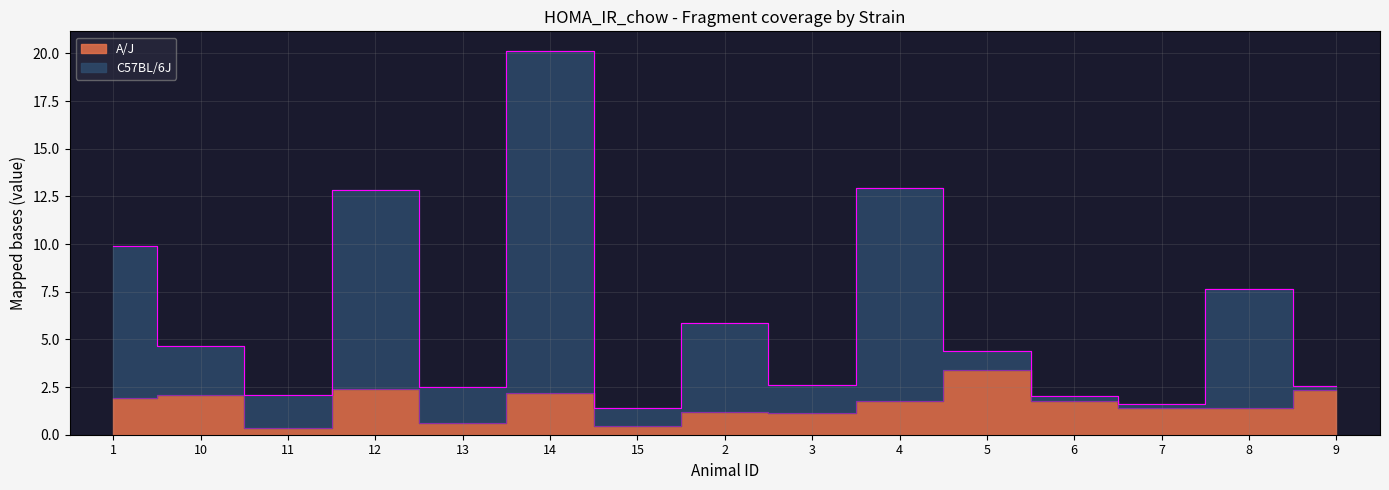

What is the label of the 7th point from the right?

3